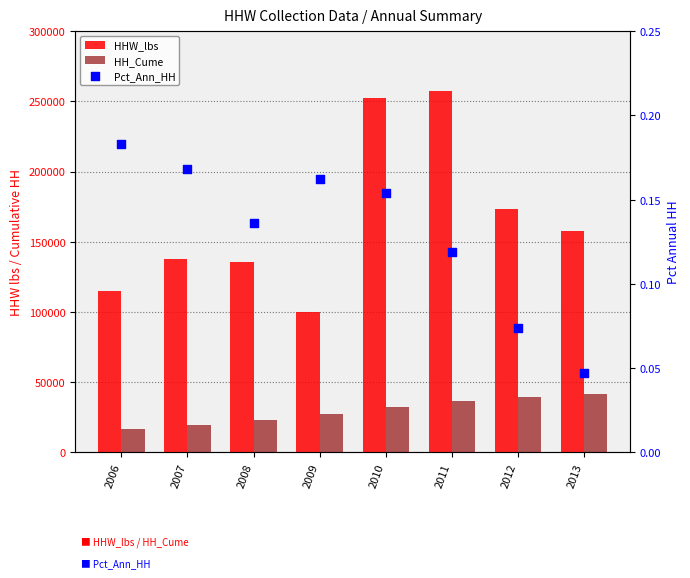

Is the value of HH_Cume at 2013 greater than the value of Pct_Ann_HH at 2006?

Yes